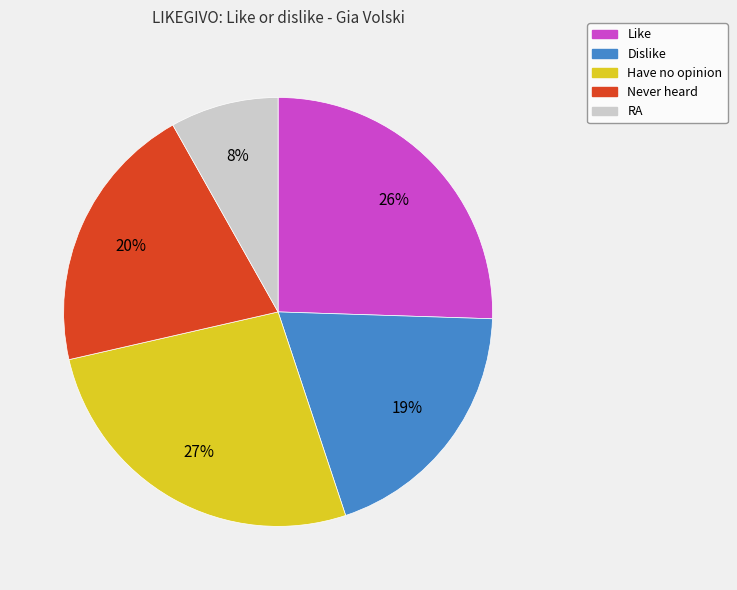

Do Have no opinion and Never heard together represent more than half of the pie?

No